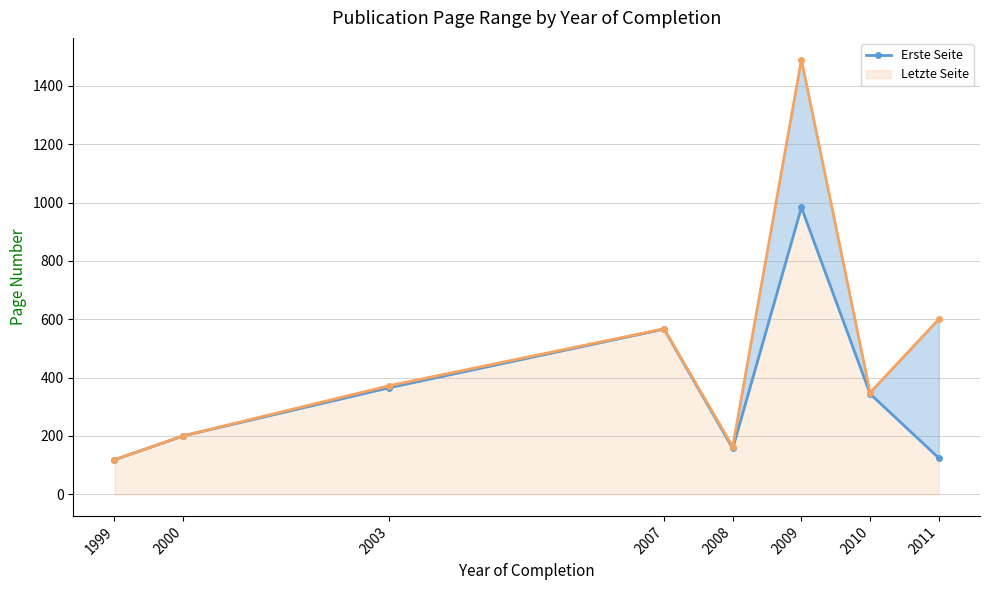

True or false: Erste Seite has more than 0 points higher than both neighbors.

True